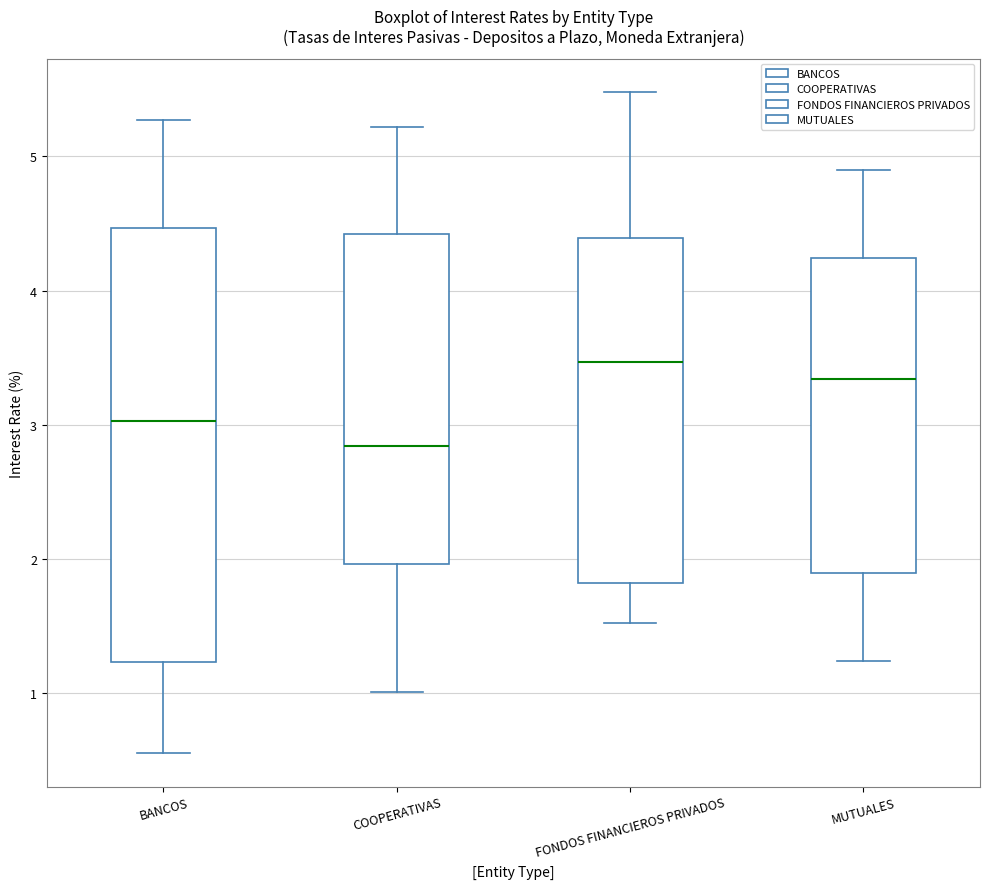

Reading left to right, read every box against the y-axis: the position of its median line, the range the box covers, and the ends of its whiskers. The values are not printed on the chart, so give them approximately, as read against the axis.

BANCOS: median 3.0, box 1.2 to 4.5, whiskers 0.6 to 5.3
COOPERATIVAS: median 2.8, box 2.0 to 4.4, whiskers 1.0 to 5.2
FONDOS FINANCIEROS PRIVADOS: median 3.5, box 1.8 to 4.4, whiskers 1.5 to 5.5
MUTUALES: median 3.3, box 1.9 to 4.2, whiskers 1.2 to 4.9